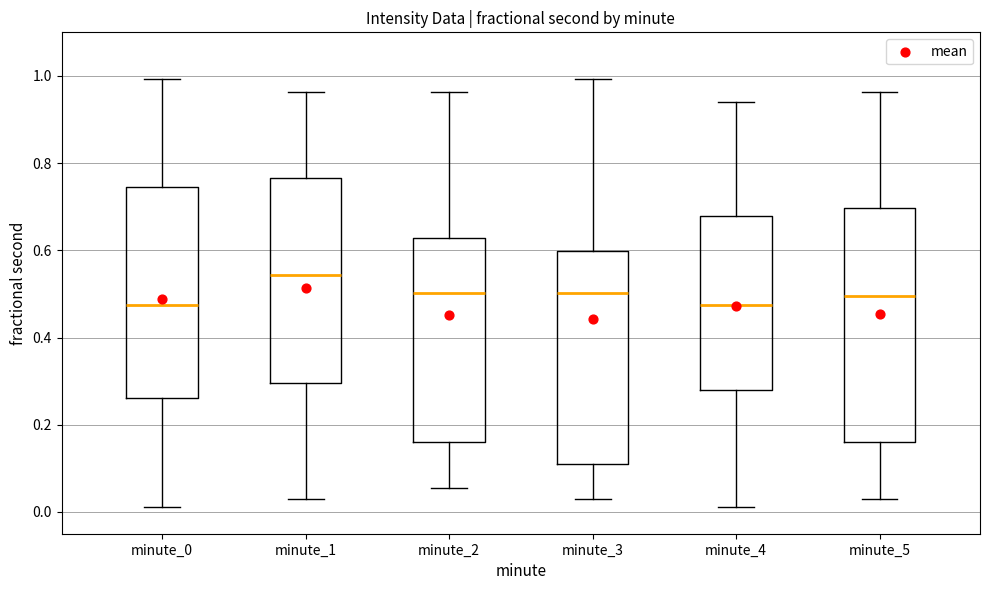

Reading left to right, transcribe this box plot: for each box, give where its median line is, the range the box spans, and where its two whiskers end, as read against the y-axis. The values are not printed on the chart, so give them approximately, as read against the axis.

minute_0: median 0.48, box 0.26 to 0.74, whiskers 0.02 to 1.00
minute_1: median 0.54, box 0.30 to 0.76, whiskers 0.02 to 0.96
minute_2: median 0.50, box 0.16 to 0.62, whiskers 0.06 to 0.96
minute_3: median 0.50, box 0.12 to 0.60, whiskers 0.02 to 1.00
minute_4: median 0.48, box 0.28 to 0.68, whiskers 0.02 to 0.94
minute_5: median 0.50, box 0.16 to 0.70, whiskers 0.02 to 0.96